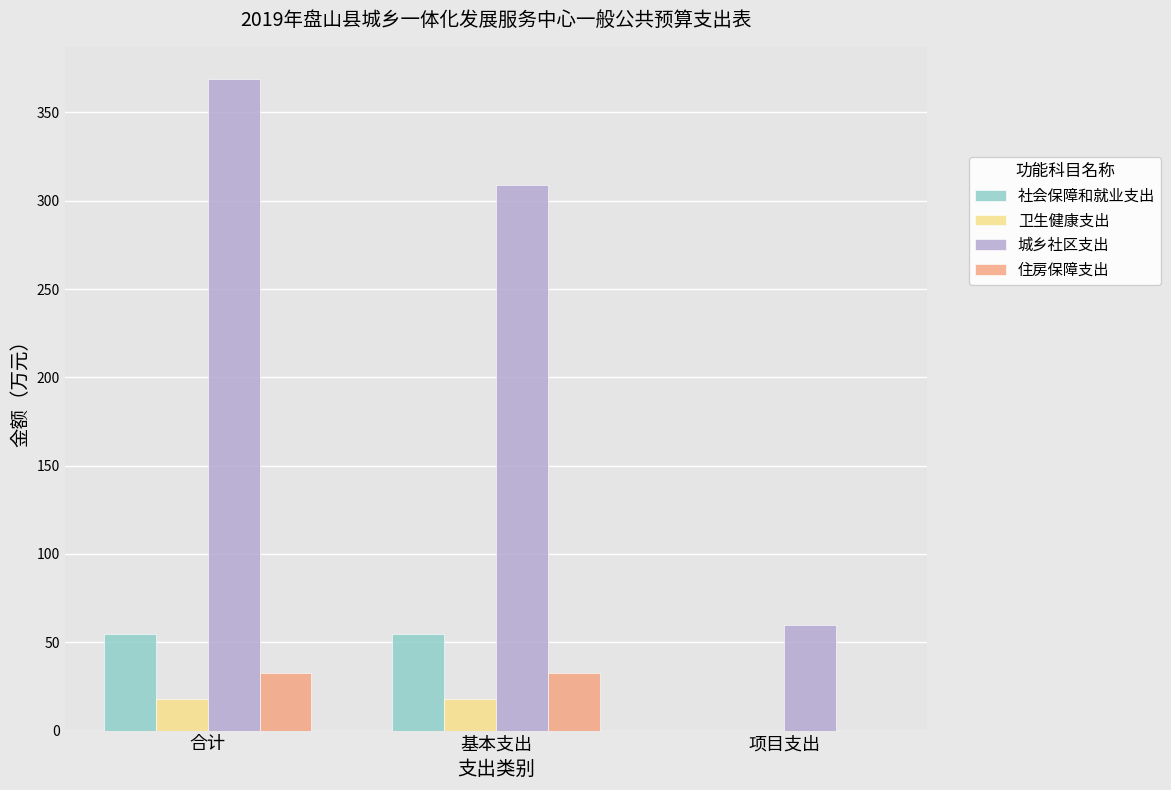

Is it true that 住房保障支出 equals 32.7 at 合计?

True